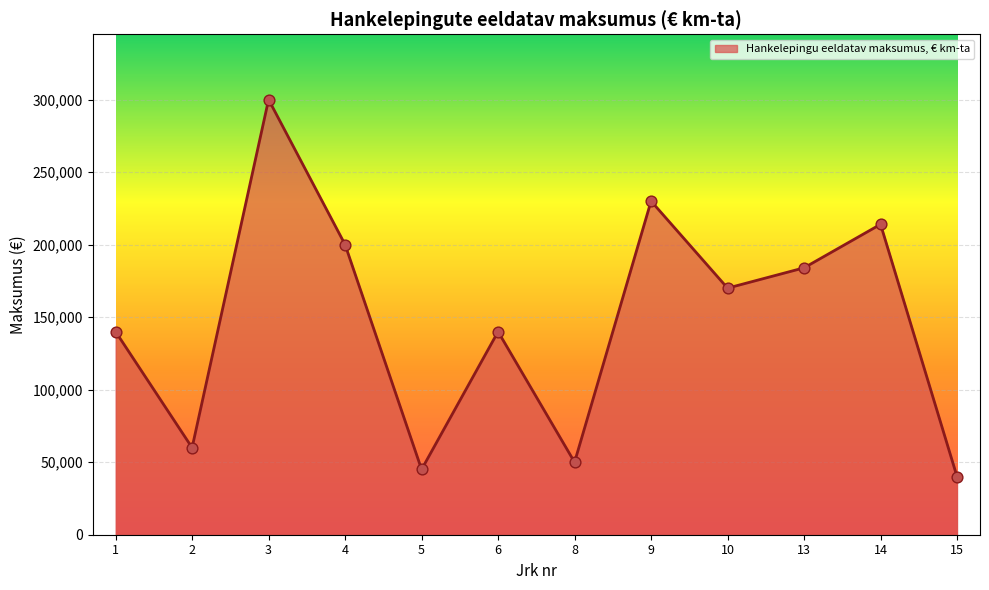

What is the change in value from 2 to 4?

+140000